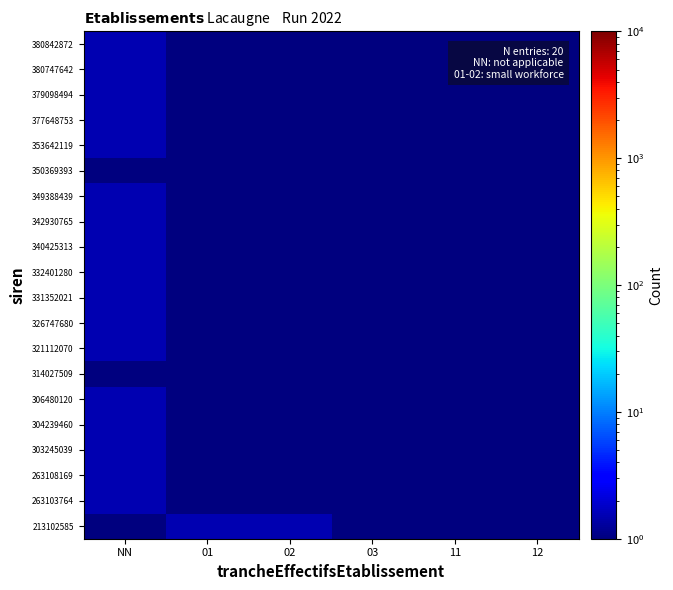

What is the greatest value displayed?

1.5